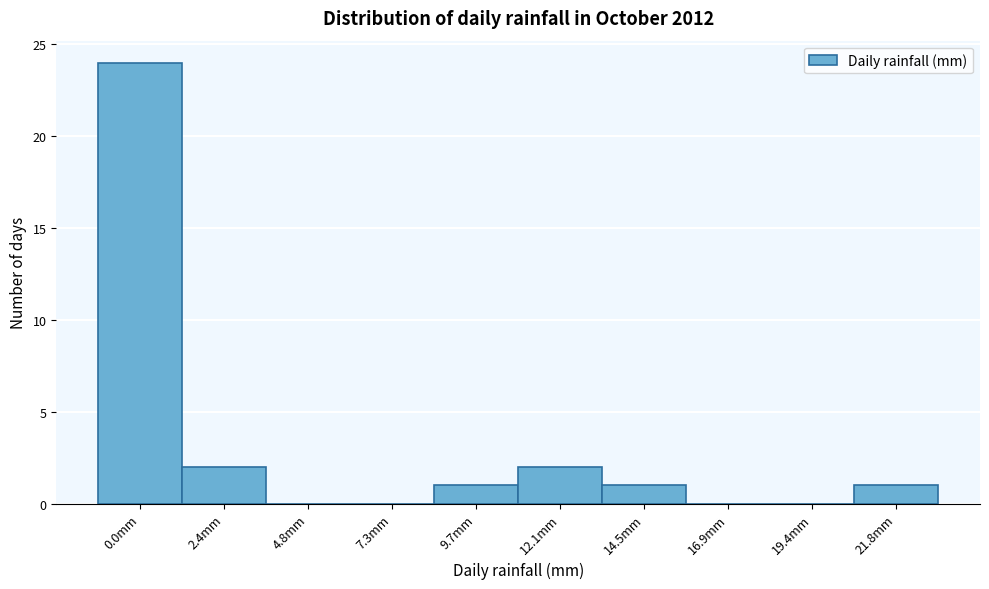

Reading left to right, extract all data points from this chart.

0.0mm=24	2.4mm=2	4.8mm=0	7.3mm=0	9.7mm=1	12.1mm=2	14.5mm=1	16.9mm=0	19.4mm=0	21.8mm=1